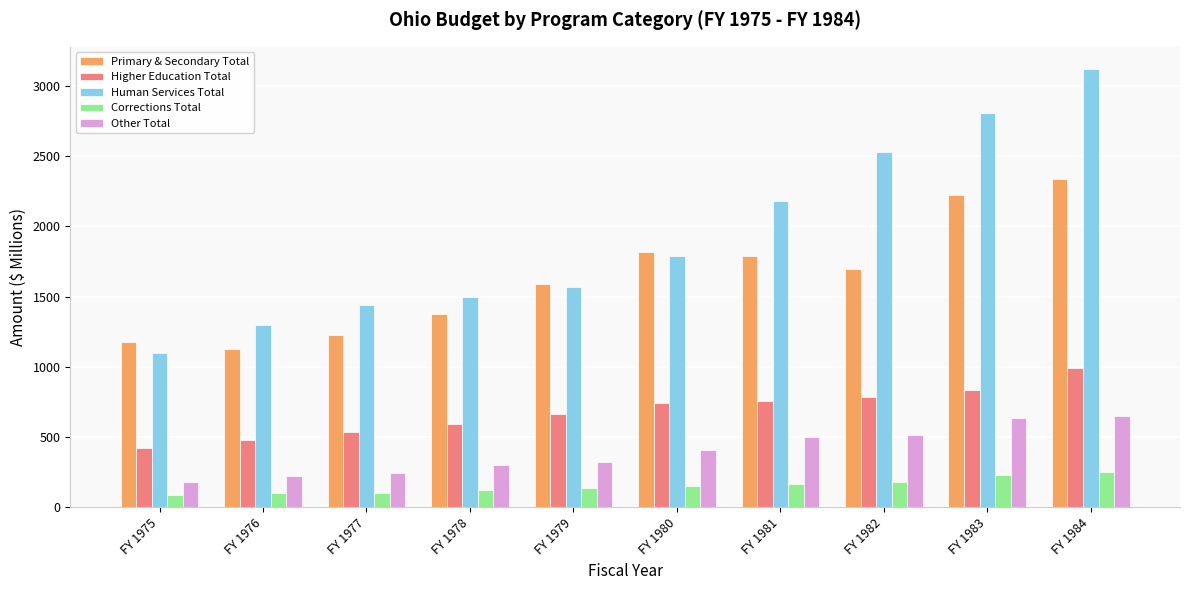

How many series are shown in this chart?

5